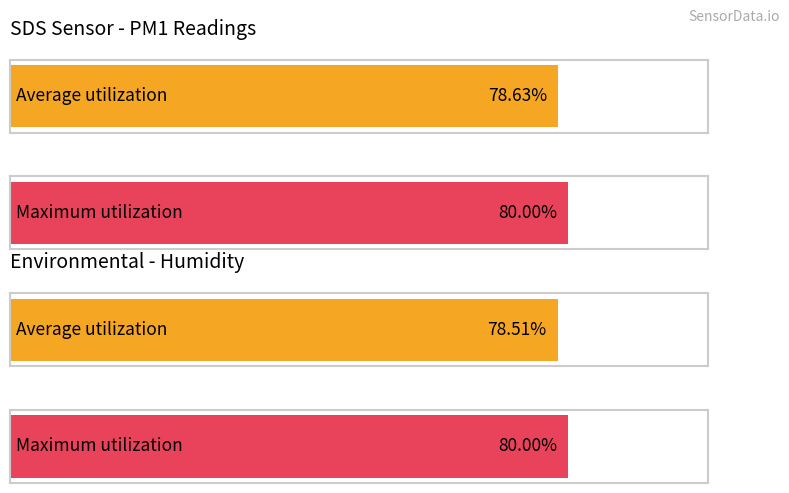

How many series are shown in this chart?

4